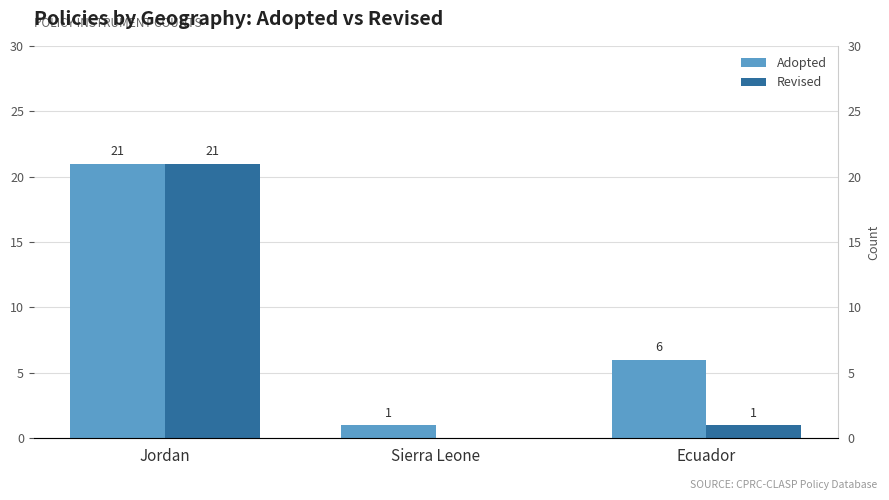

At which category does the chart reach its minimum across all series?

Sierra Leone